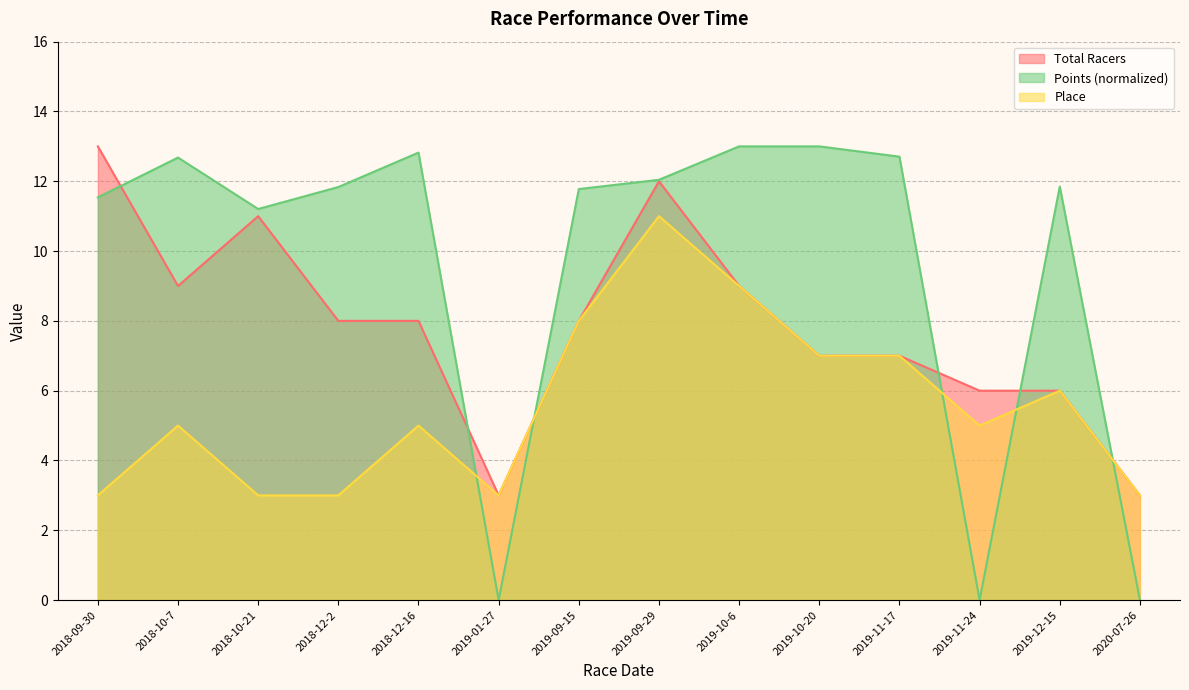

How many times do Place and Points cross each other?

5